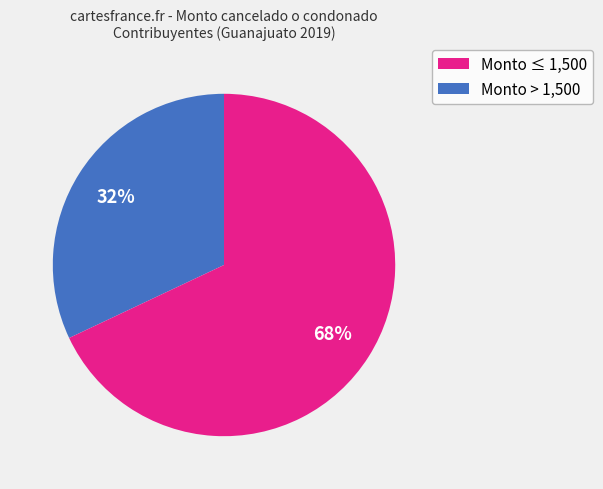

Does any single category account for the majority?

Yes